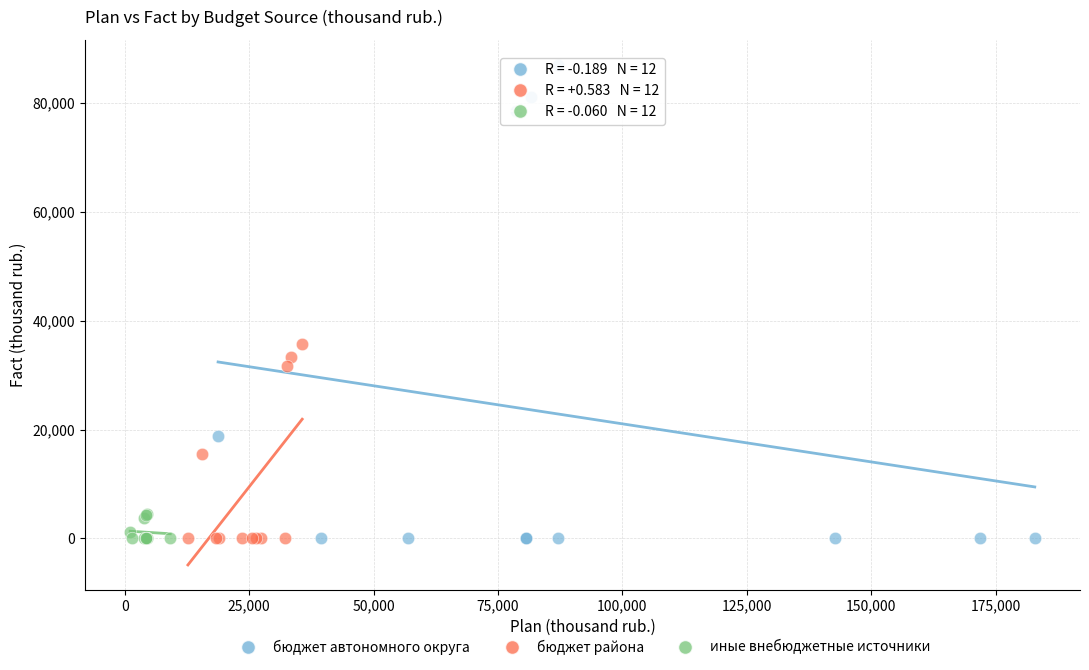

Which series has the widest spread of Y values?

бюджет автономного округа